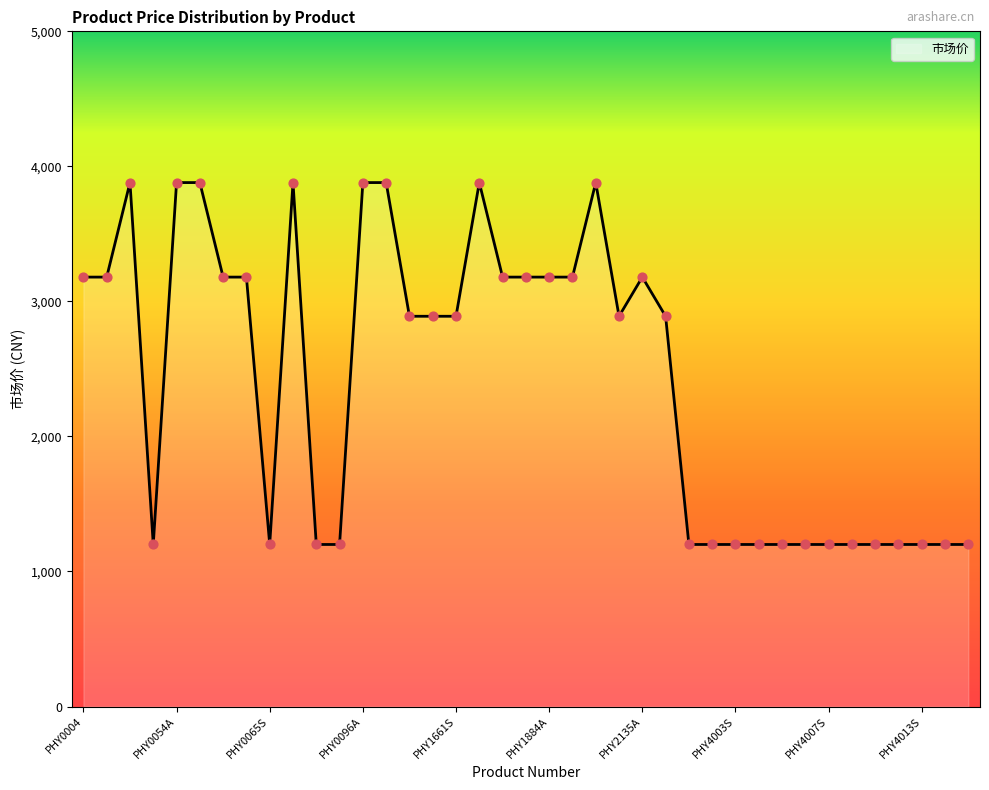

What is the greatest value displayed?

3880